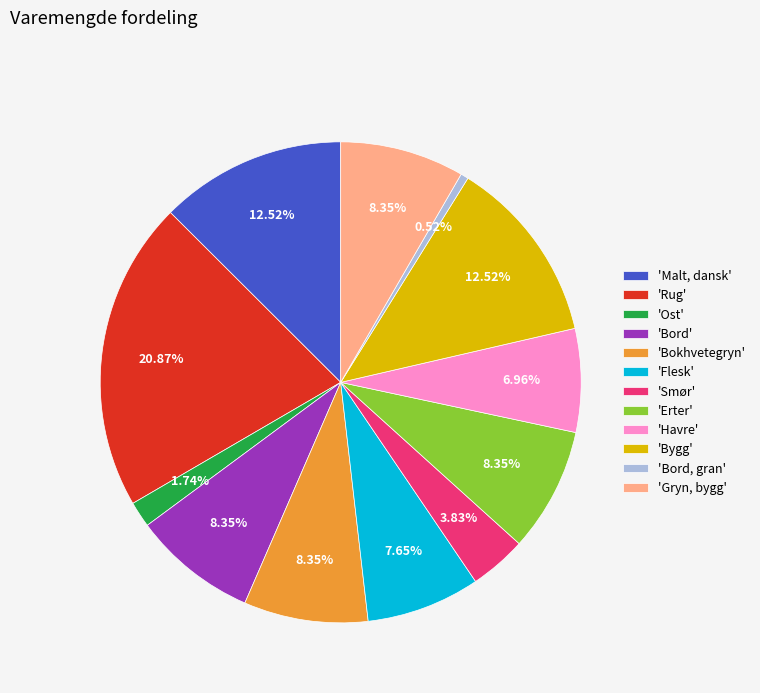

Which category has the biggest portion of the pie?

'Rug'